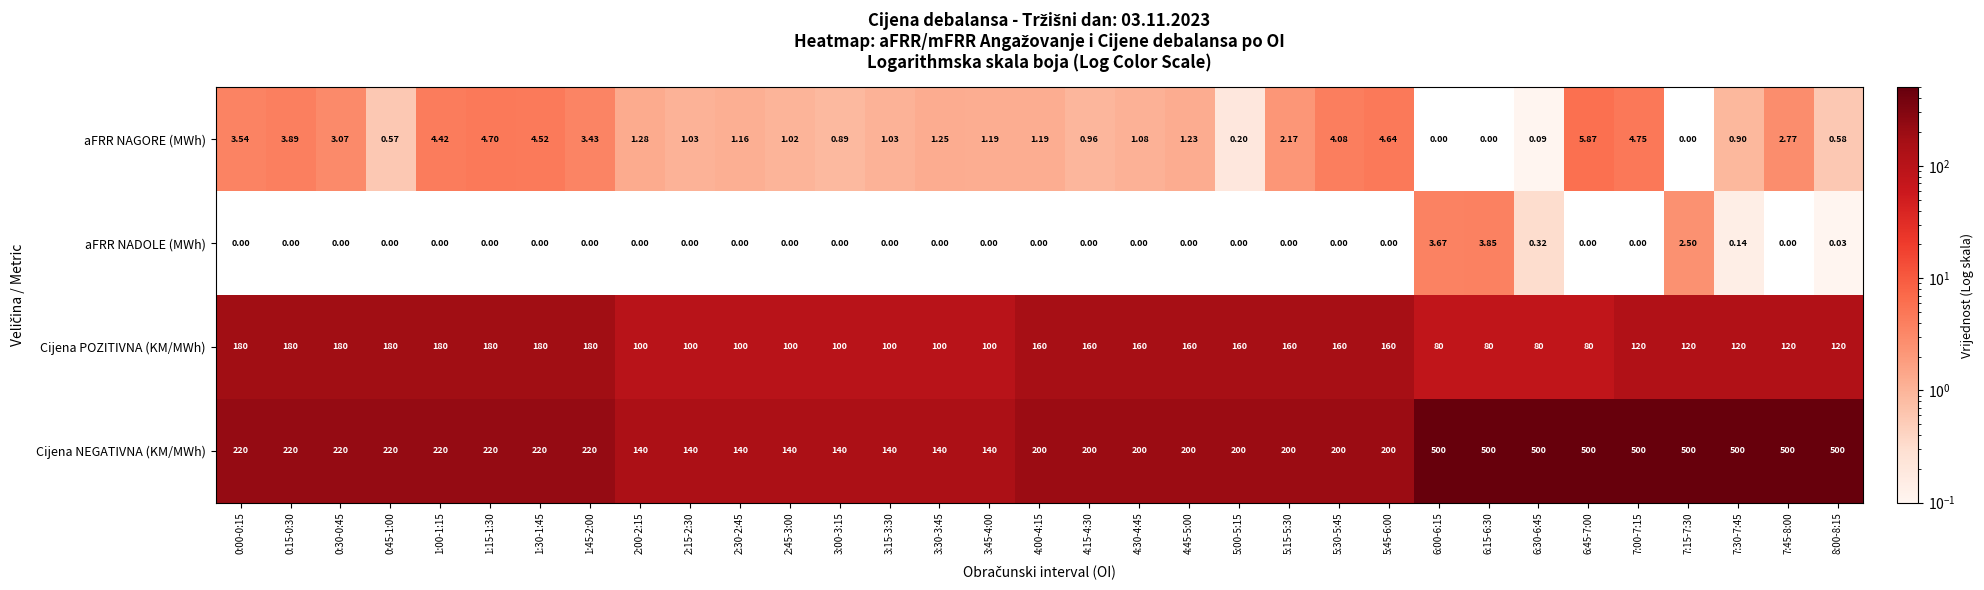

Rank the series at 7:30-7:45 from lowest to highest value.

aFRR NADOLE (MWh), aFRR NAGORE (MWh), Cijena POZITIVNA (KM/MWh), Cijena NEGATIVNA (KM/MWh)